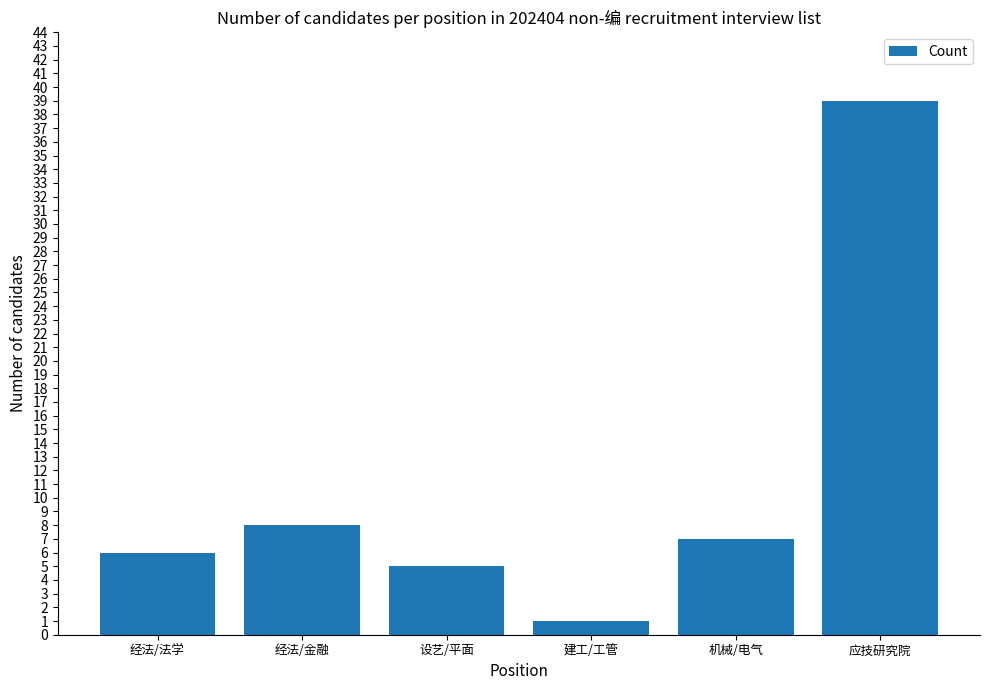

Rank the categories by value from highest to lowest.

应技研究院, 经法/金融, 机械/电气, 经法/法学, 设艺/平面, 建工/工管